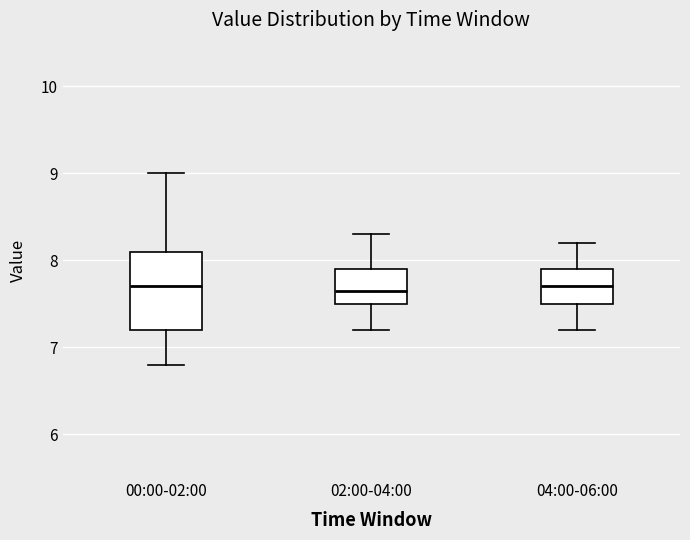

Where does the median line of the box for 00:00-02:00 sit on the y-axis? The values are not printed on the chart, so give them approximately, as read against the axis.

7.7